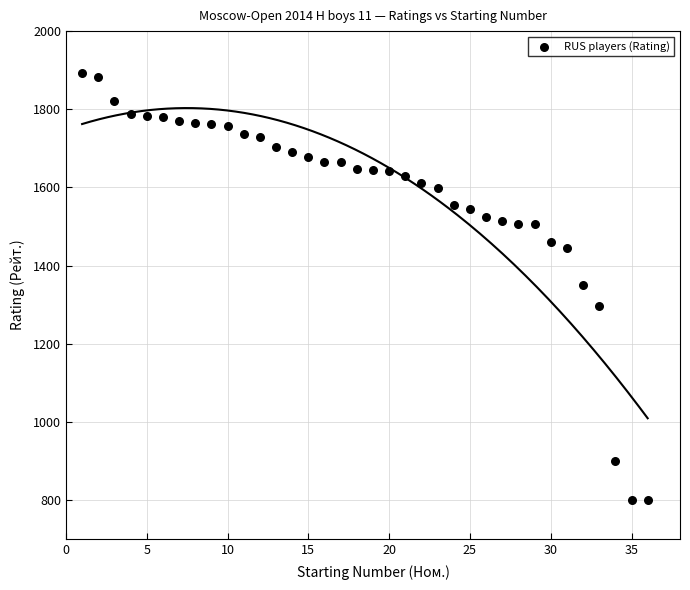

What is the range of Y values (max minus min)?

1094